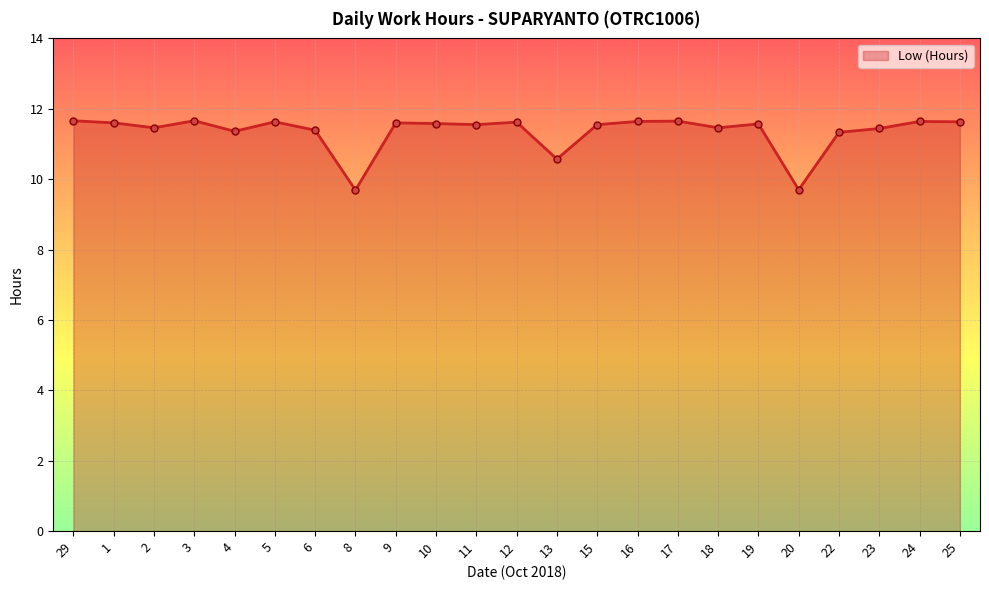

What is the smallest value displayed?

9.7